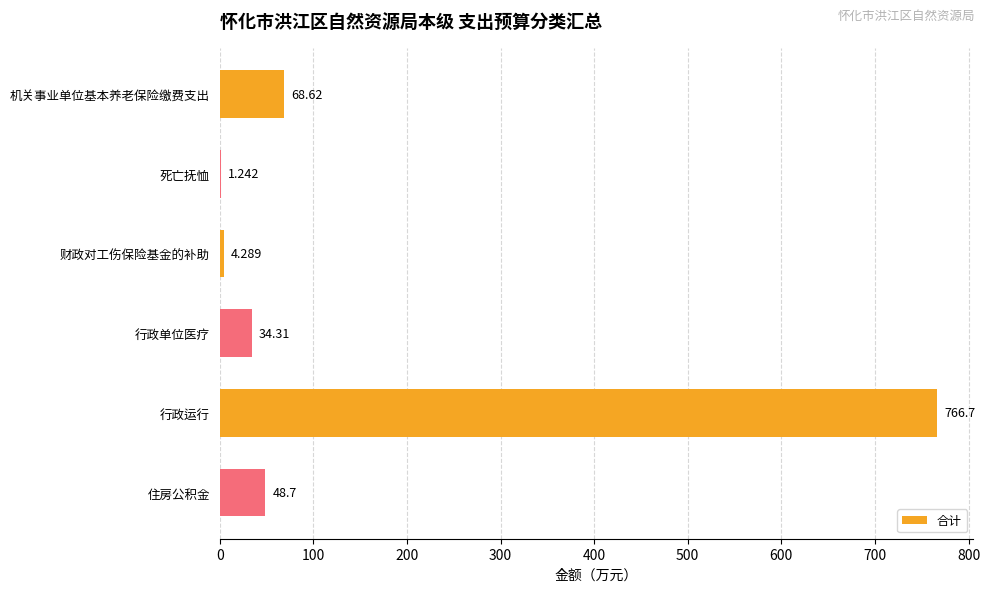

Which label corresponds to the largest value in the chart?

行政运行